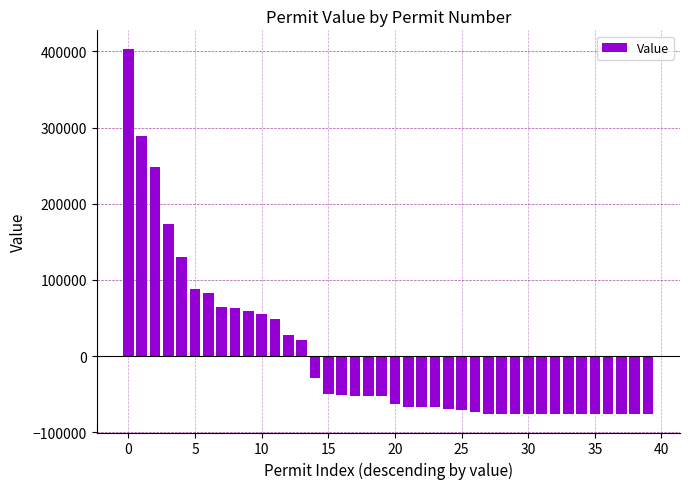

How many values are below -52896?

22